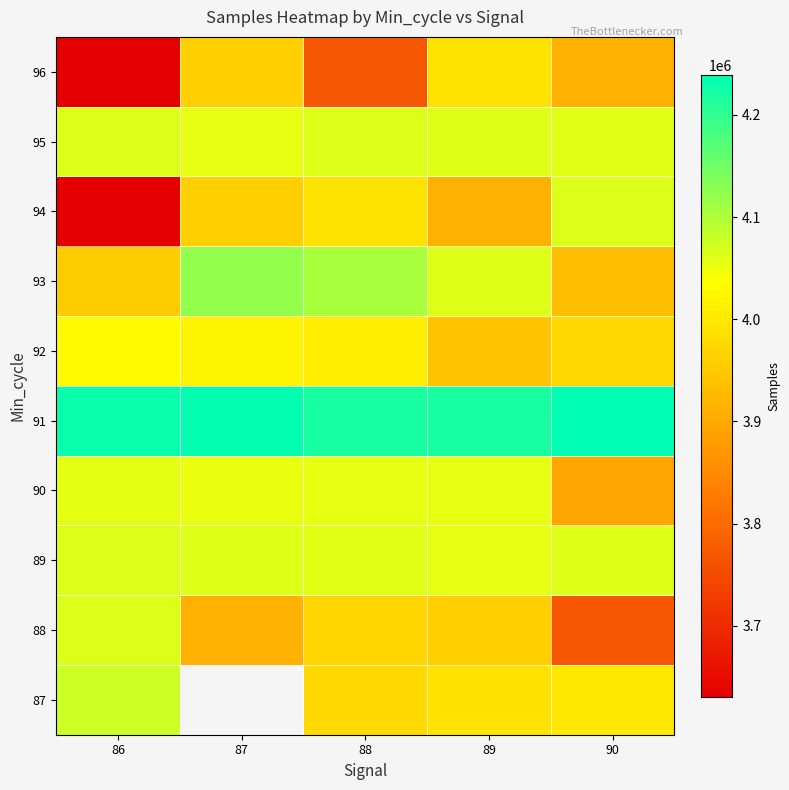

What is the sum of all 96 values?

19264998.0